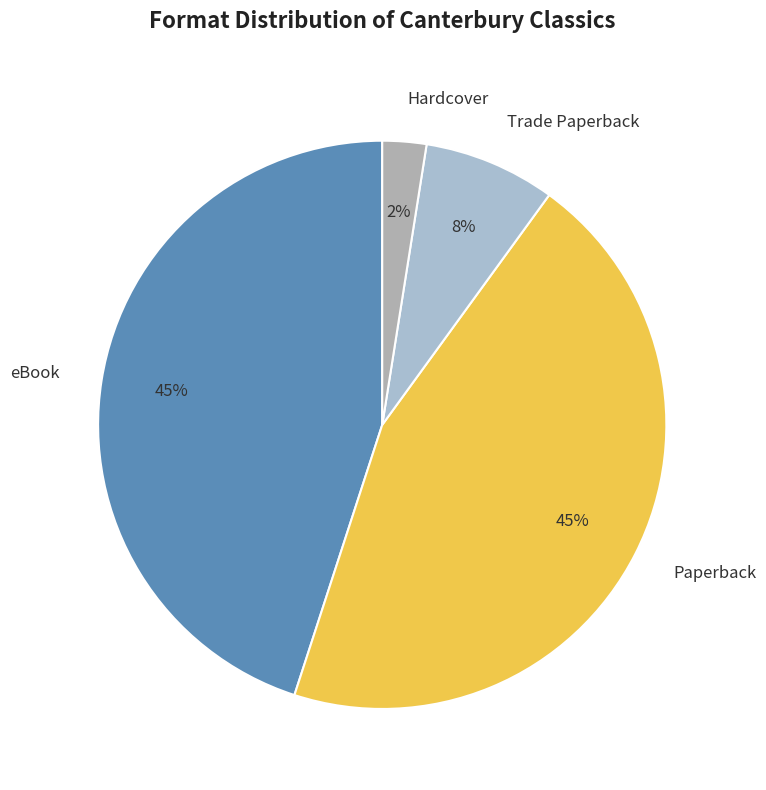

Is the sum of Hardcover and Trade Paperback greater than half?

No